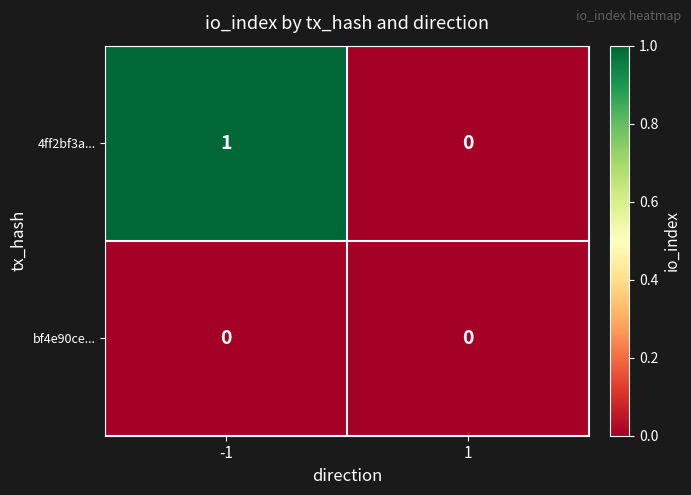

The value of bf4e90ce... at 1 is 0. True or false?

True